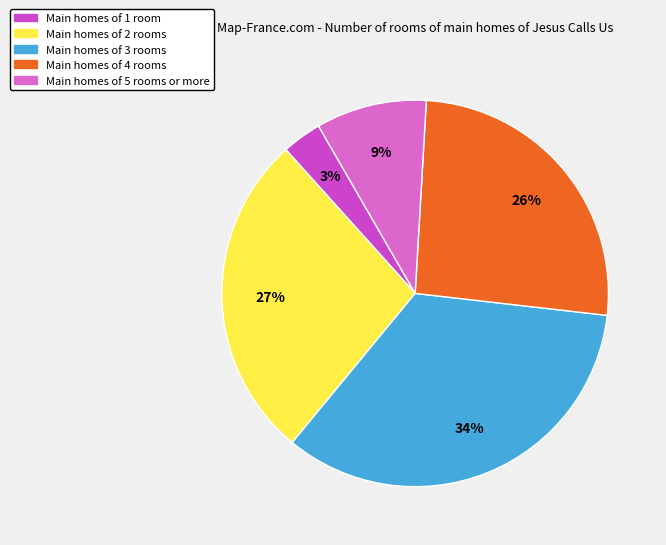

Count the number of slices in the pie.

5